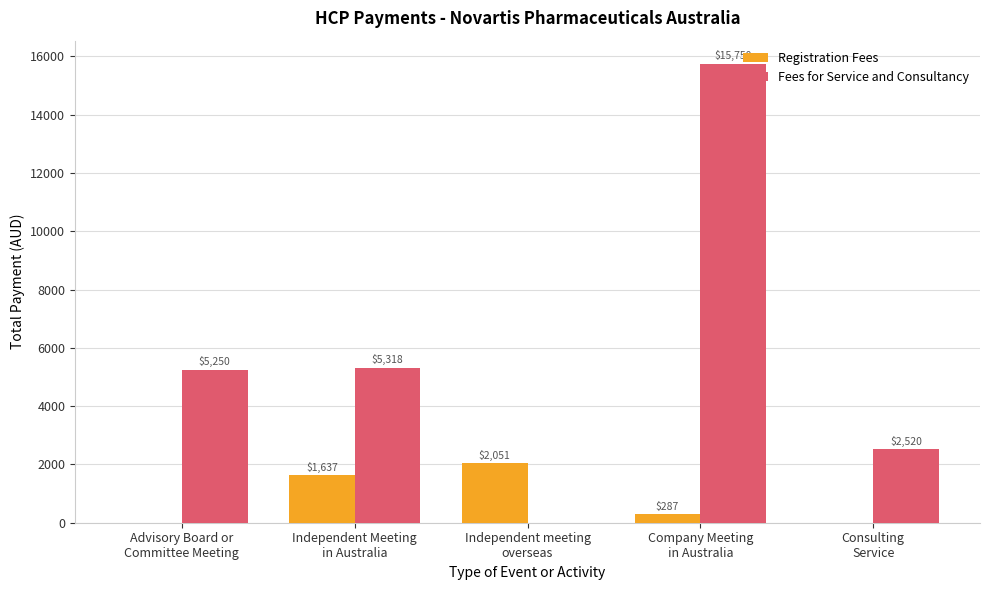

What is the sum of all Registration Fees values?

3975.0